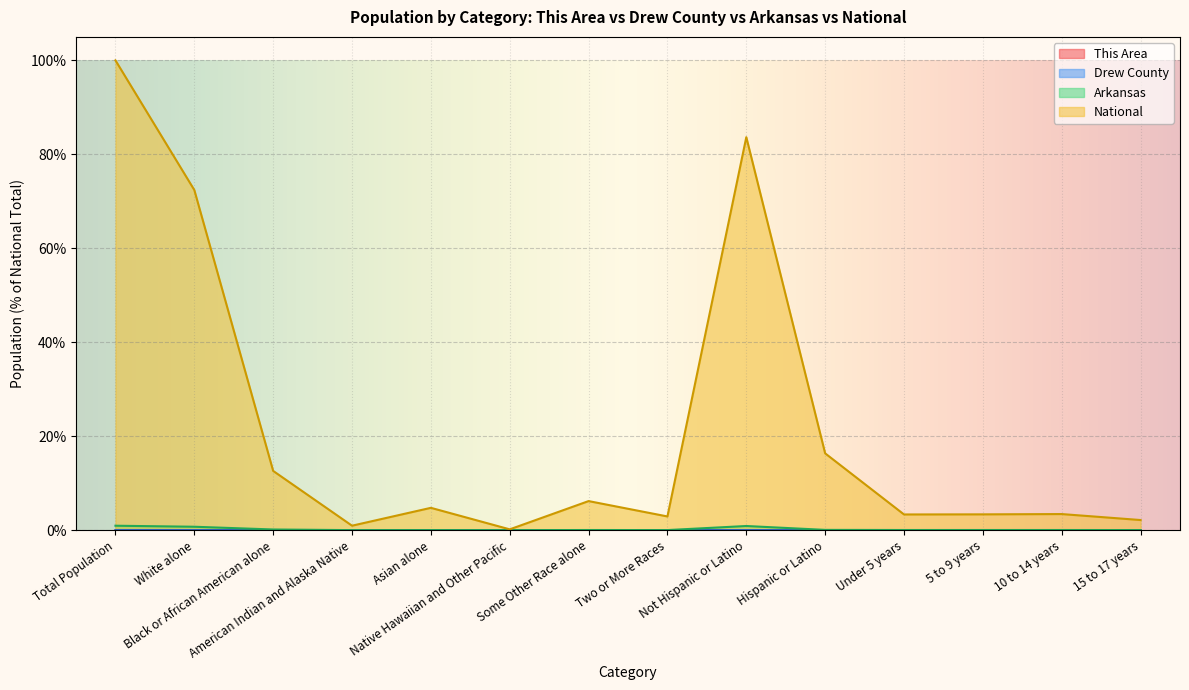

What is the maximum value shown in the chart?

100.0